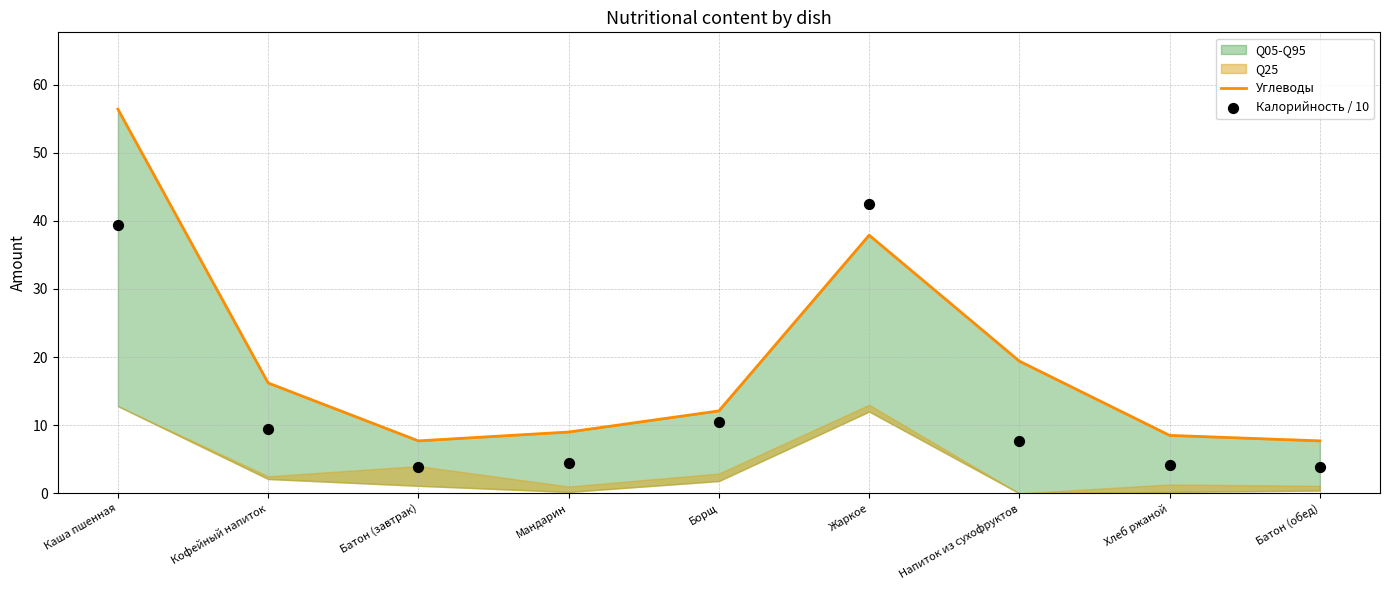

Which series contains the highest Y value?

Углеводы